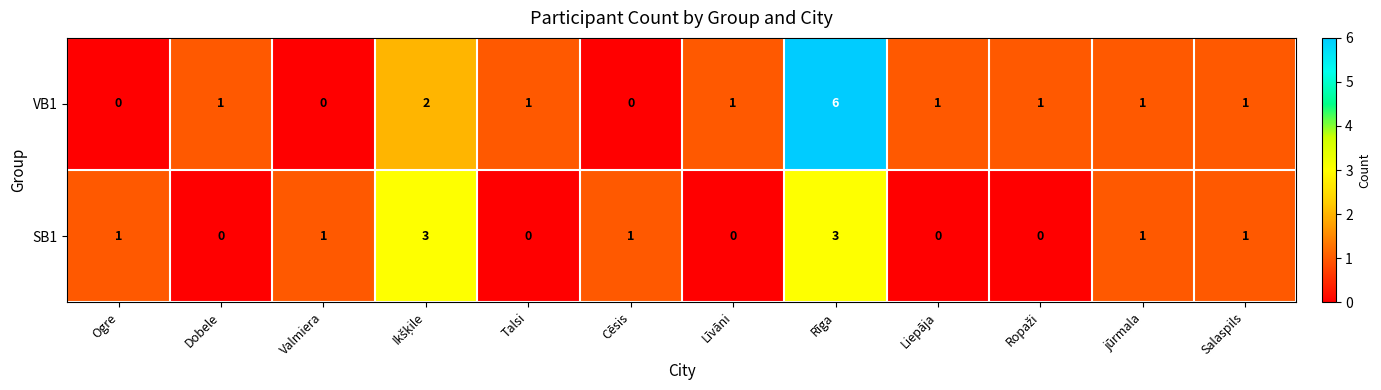

Rank the series by their average value, from highest to lowest.

VB1, SB1